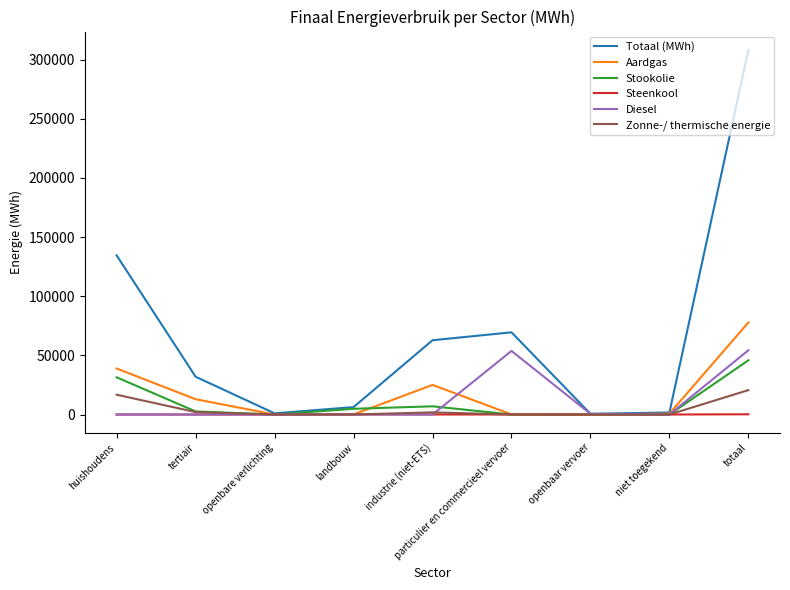

At which category is the sum across all series the highest?

totaal